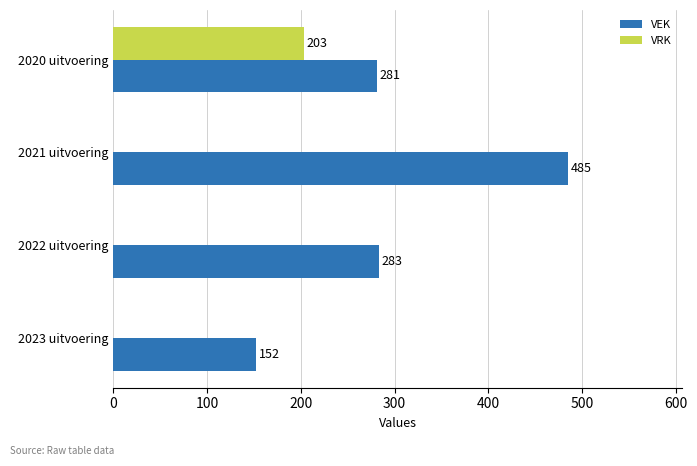

Where is VEK nearest to the value 318?

2022 uitvoering